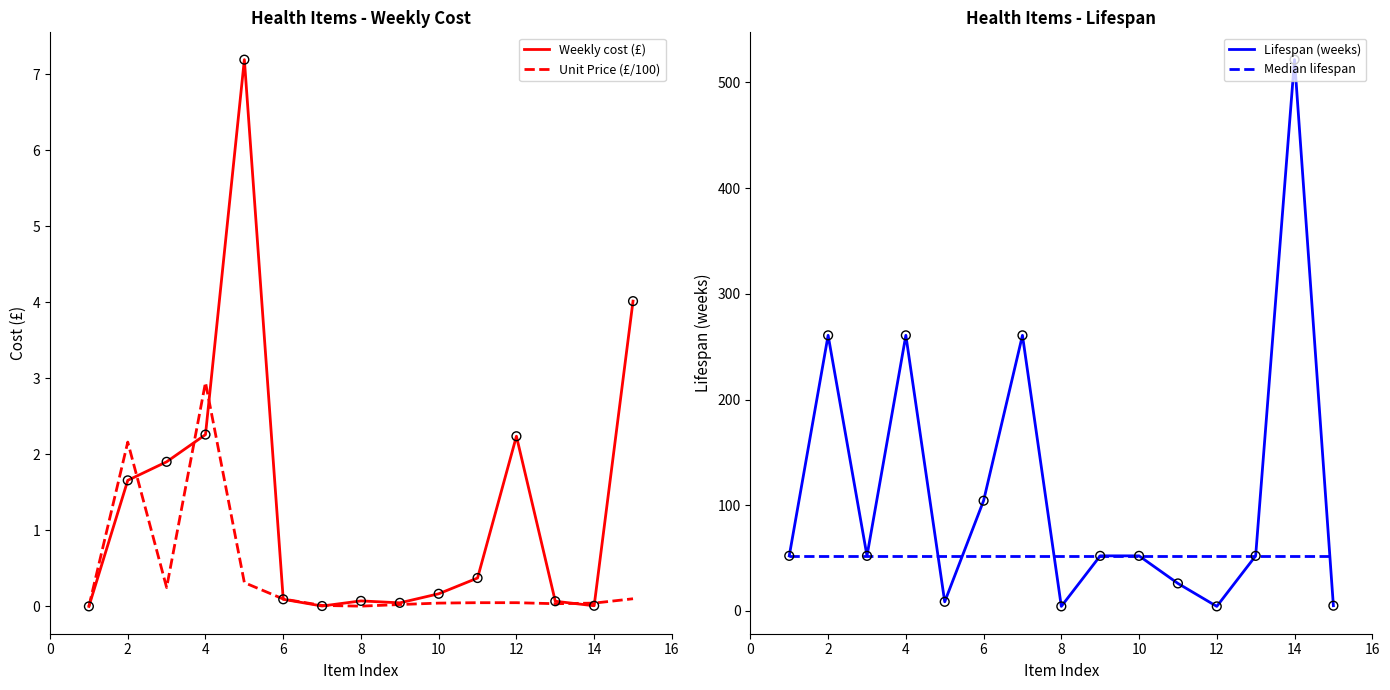

Which series contains the lowest Y value?

Weekly cost (£)